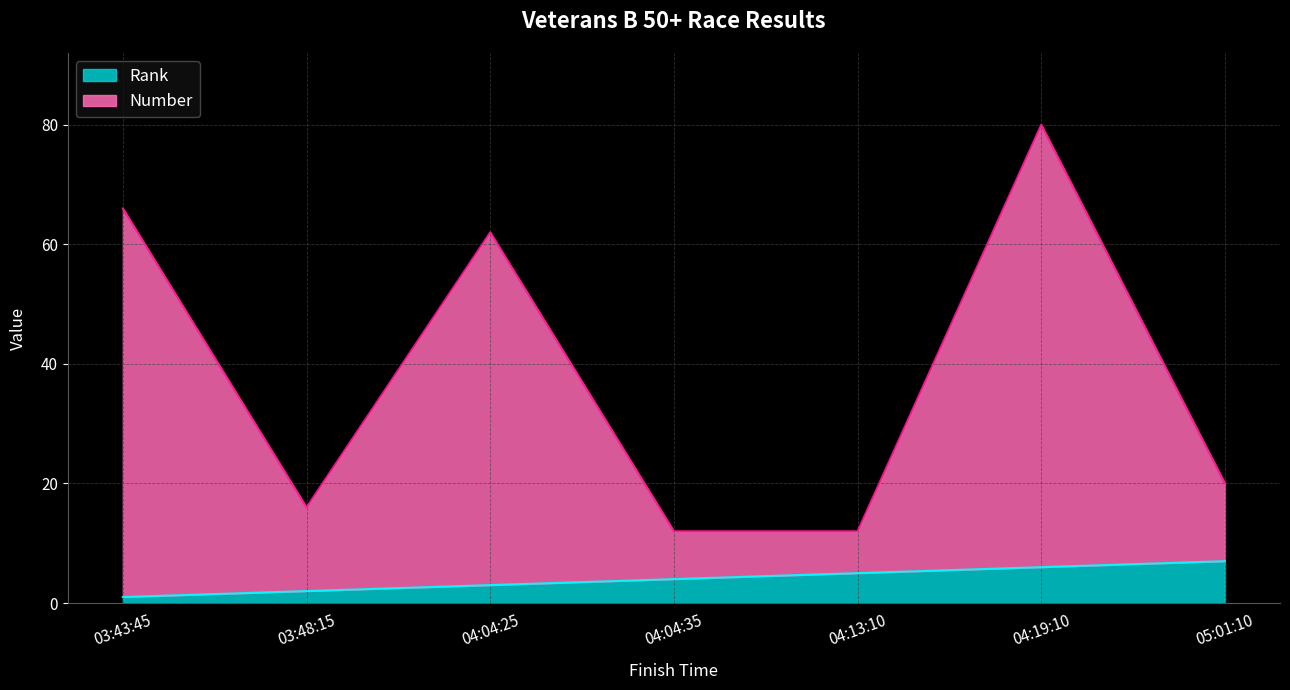

List the labels in order of Number value, smallest first.

04:04:35, 04:13:10, 03:48:15, 05:01:10, 04:04:25, 03:43:45, 04:19:10